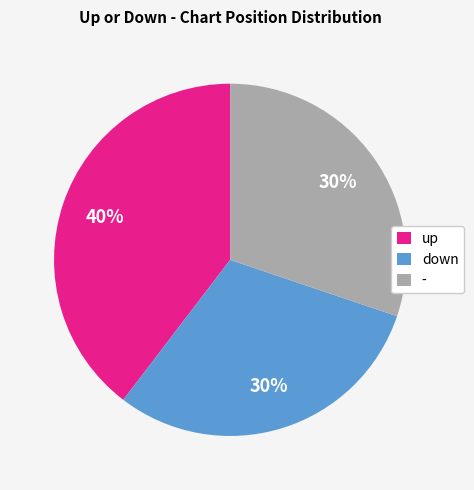

Which category has the biggest portion of the pie?

up